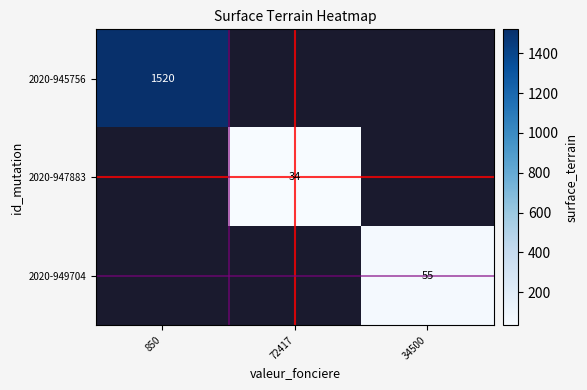

True or false: 2020-947883 has a value of 34 at 72417.

True